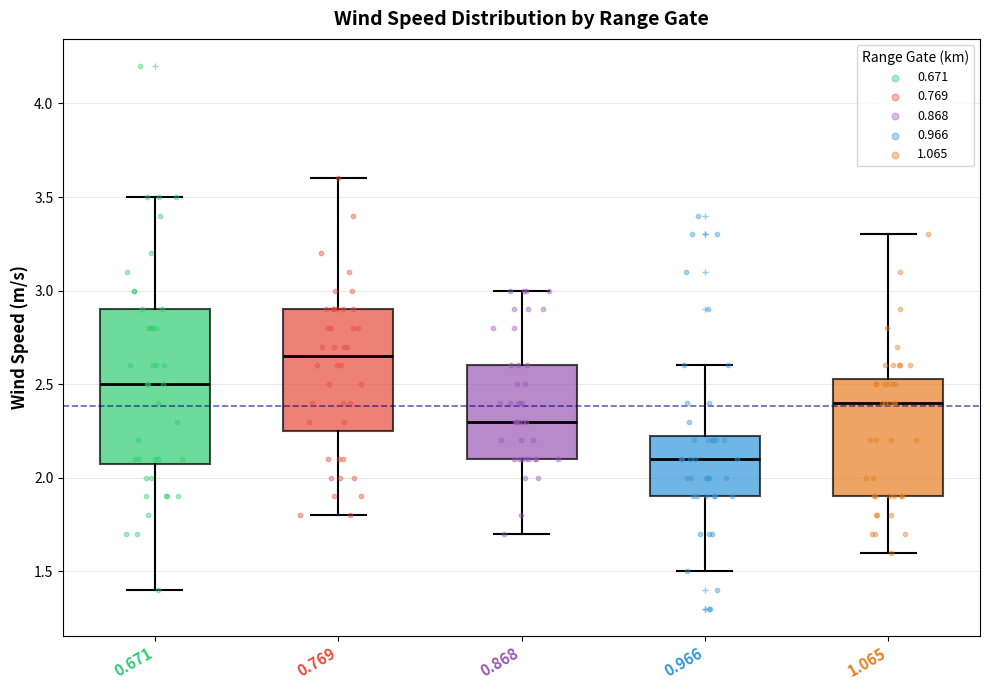

Reading left to right, transcribe this box plot: for each box, give where its median line is, the range the box spans, and where its two whiskers end, as read against the y-axis. The values are not printed on the chart, so give them approximately, as read against the axis.

0.671: median 2.50, box 2.10 to 2.90, whiskers 1.40 to 3.50
0.769: median 2.65, box 2.25 to 2.90, whiskers 1.80 to 3.60
0.868: median 2.30, box 2.10 to 2.60, whiskers 1.70 to 3.00
0.966: median 2.10, box 1.90 to 2.25, whiskers 1.50 to 2.60
1.065: median 2.40, box 1.90 to 2.55, whiskers 1.60 to 3.30